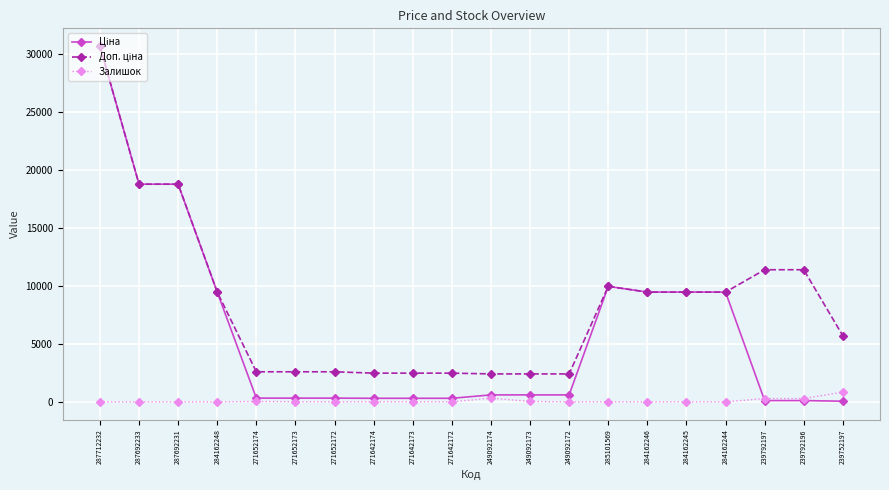

Count the number of data series in this chart.

3